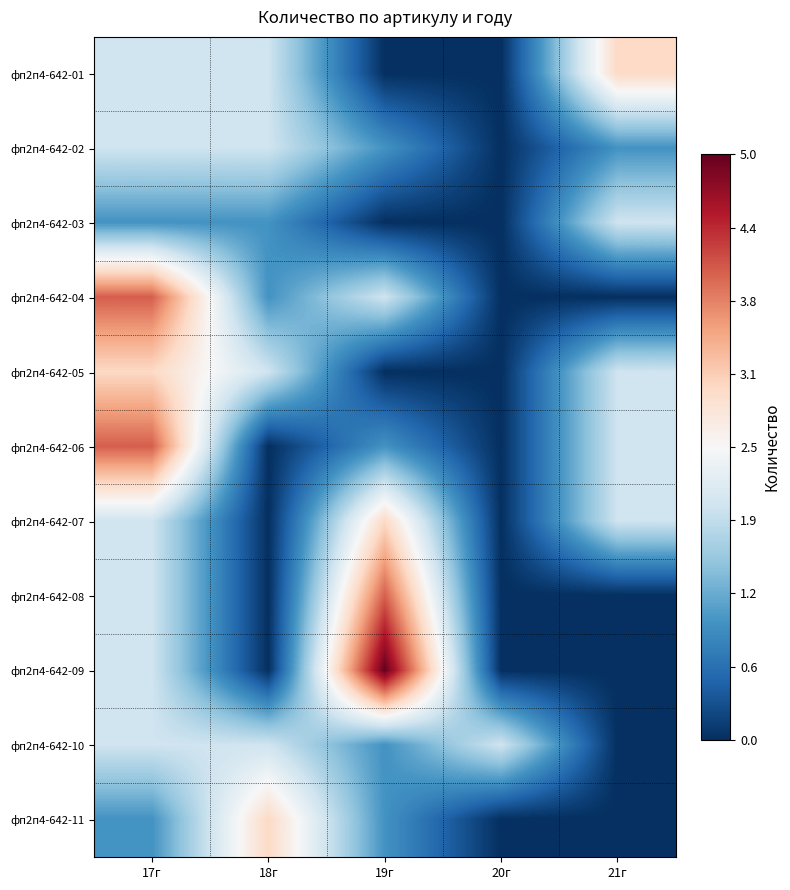

Reading right to left, transcribe all the data shown in this chart.

фп2п4-642-01: 21г=3	20г=0	19г=0	18г=2	17г=2
фп2п4-642-02: 21г=1	20г=0	19г=1	18г=2	17г=2
фп2п4-642-03: 21г=2	20г=0	19г=0	18г=1	17г=1
фп2п4-642-04: 21г=0	20г=0	19г=2	18г=1	17г=4
фп2п4-642-05: 21г=2	20г=0	19г=0	18г=2	17г=3
фп2п4-642-06: 21г=2	20г=0	19г=1	18г=0	17г=4
фп2п4-642-07: 21г=2	20г=0	19г=3	18г=0	17г=2
фп2п4-642-08: 21г=0	20г=0	19г=4	18г=0	17г=2
фп2п4-642-09: 21г=0	20г=0	19г=5	18г=0	17г=2
фп2п4-642-10: 21г=0	20г=2	19г=1	18г=2	17г=2
фп2п4-642-11: 21г=0	20г=0	19г=1	18г=3	17г=1